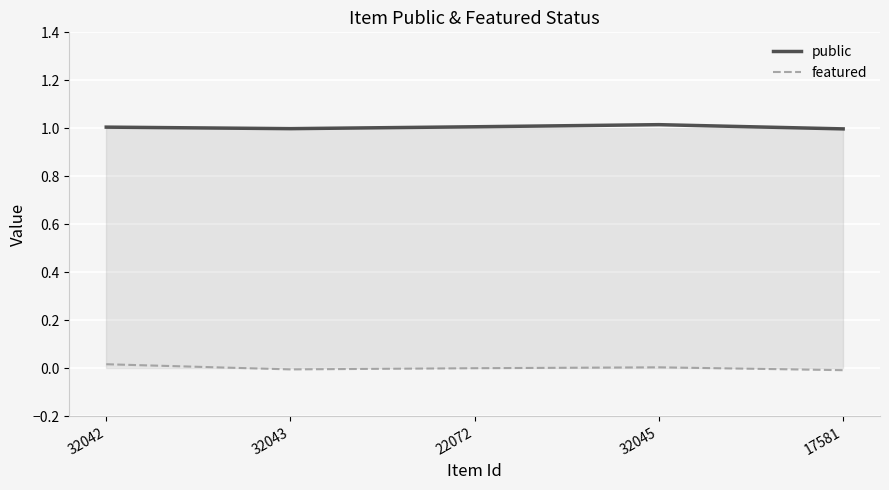

Reading left to right, extract all data points from this chart.

public: 1.0	1.0	1.0	1.0	1.0
featured: 0.0	-0.0	0.0	0.0	-0.0